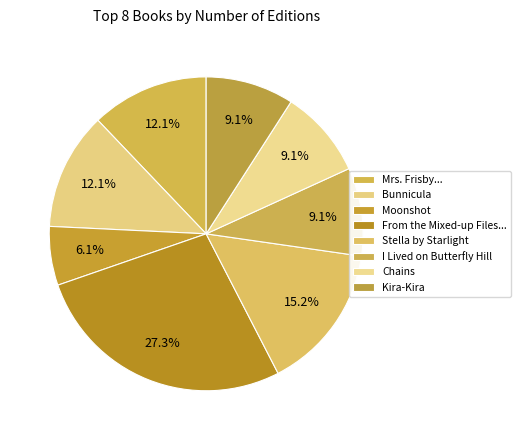

Is Stella by Starlight the majority of the pie?

No